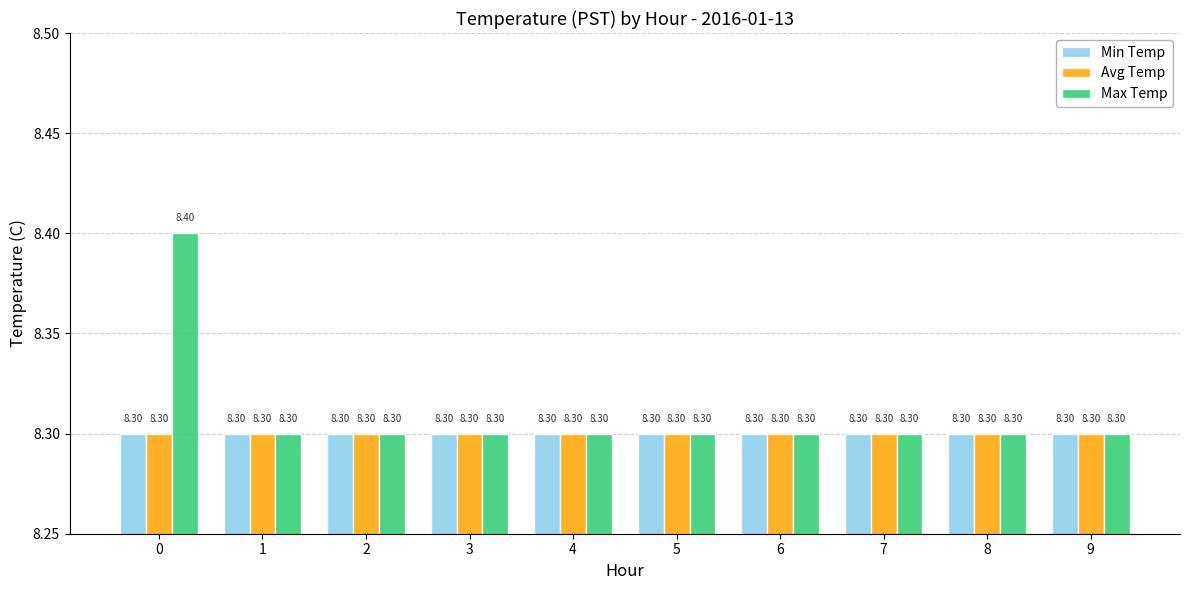

What is the sum of all Max Temp values?

83.1